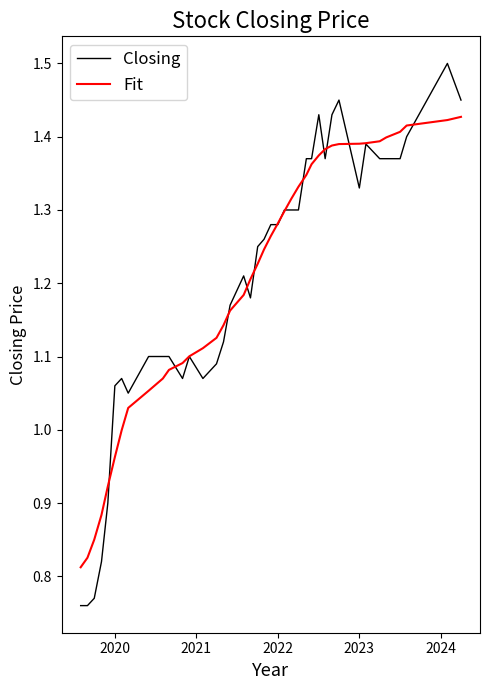

True or false: Closing and Fit intersect in this chart.

True